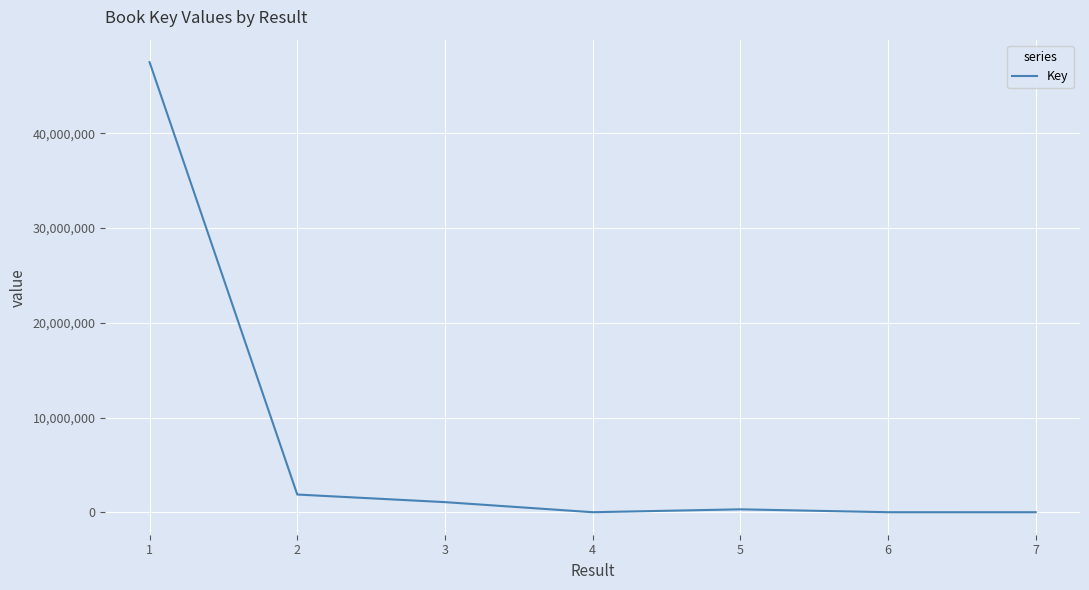

What is the average value?

7253414